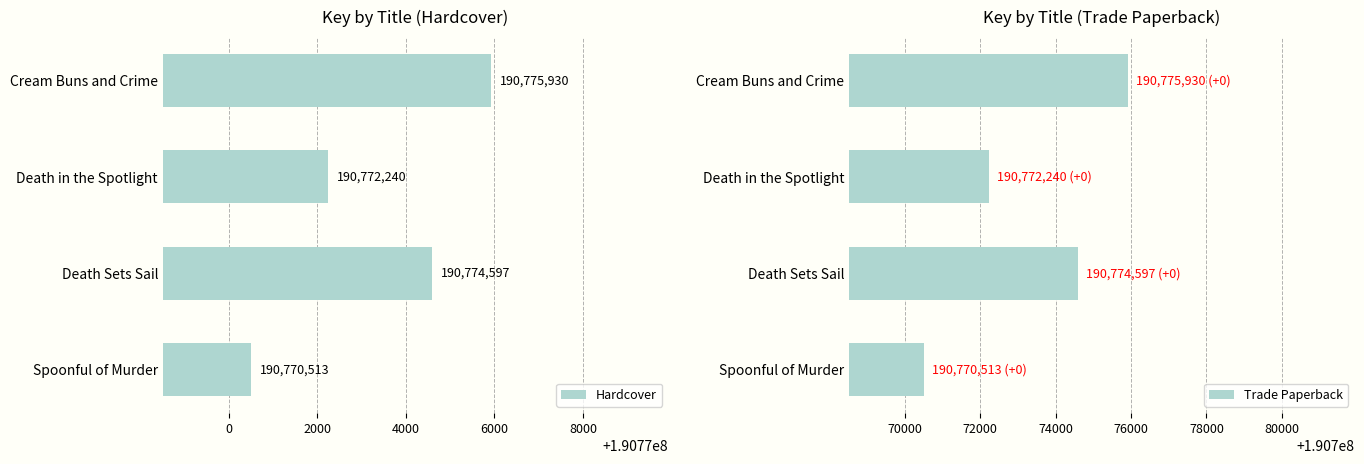

List the labels in order of Hardcover value, largest first.

Cream Buns and Crime, Death Sets Sail, Death in the Spotlight, Spoonful of Murder